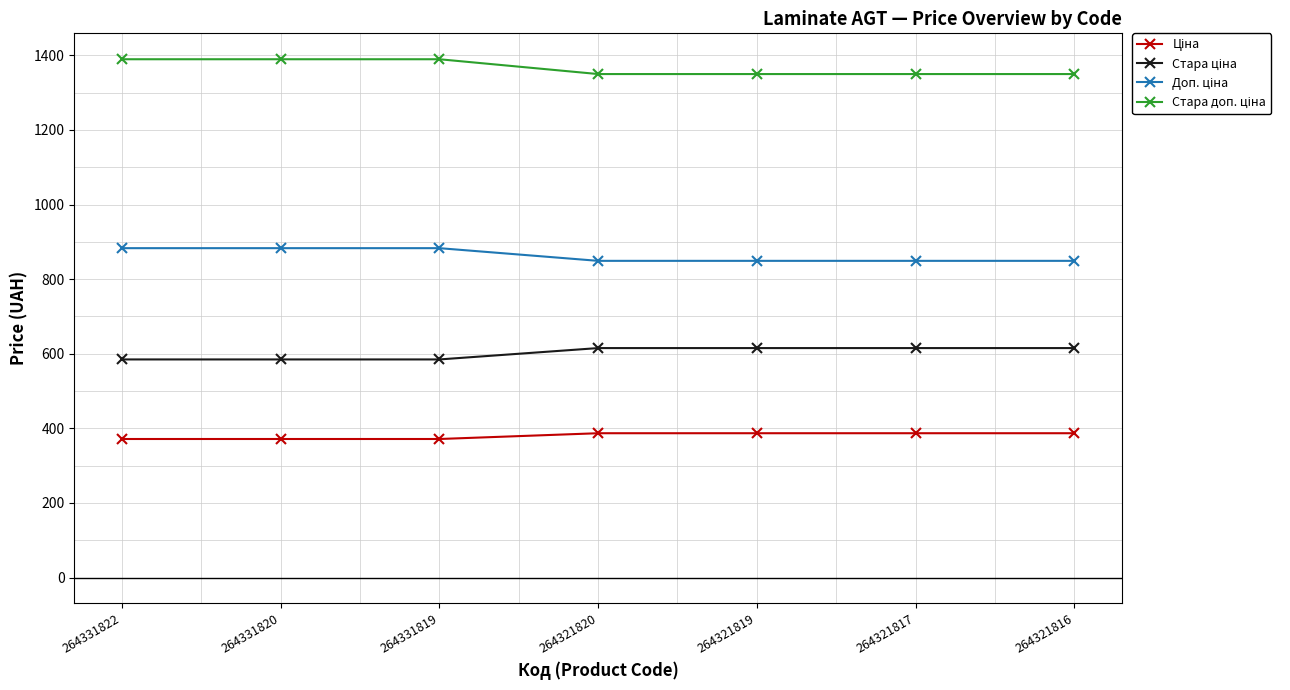

How many lines are shown in the chart?

4